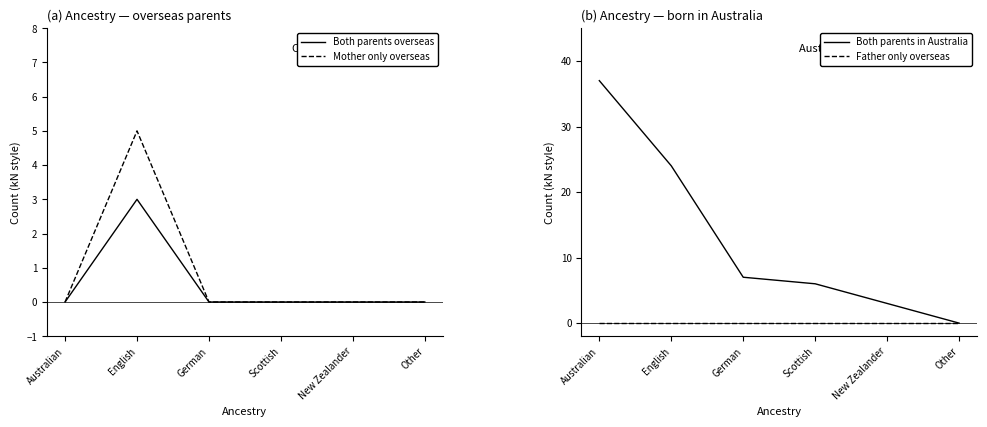

What is the total value across all series at English?

32